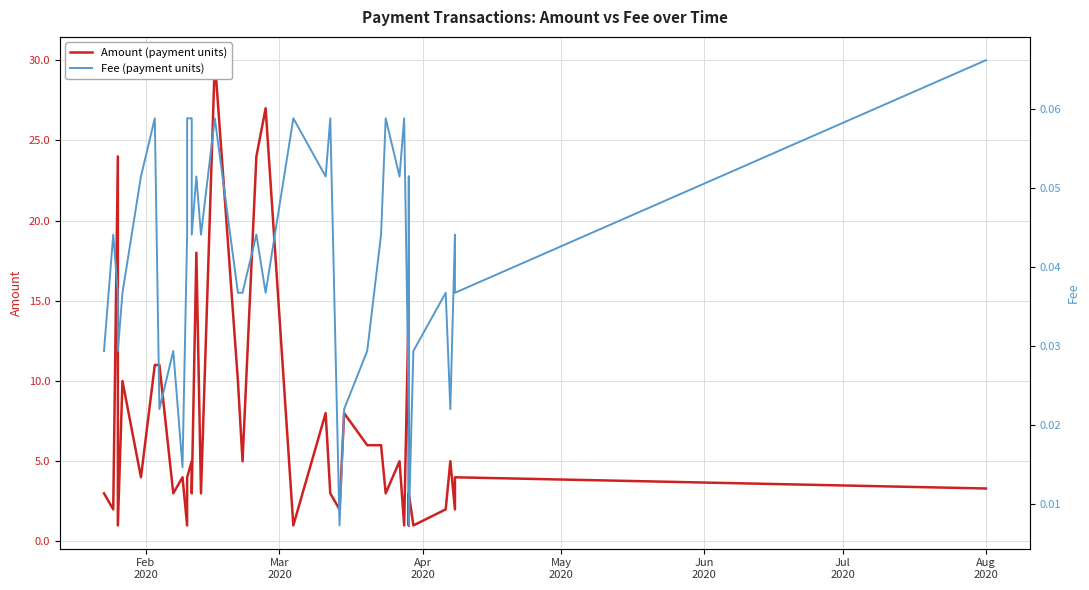

True or false: Fee (payment units) and Amount (payment units) cross at least once.

False